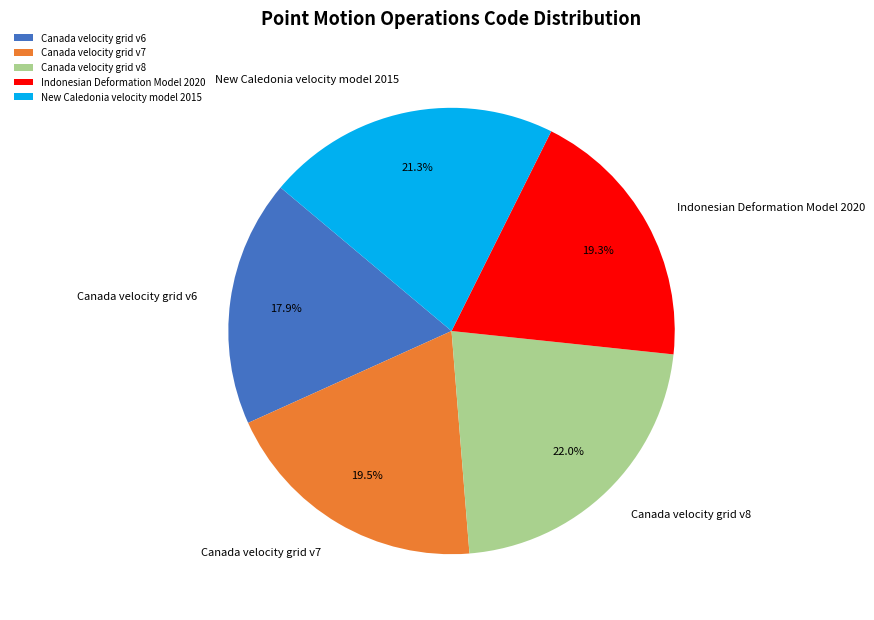

How many segments does this pie chart have?

5